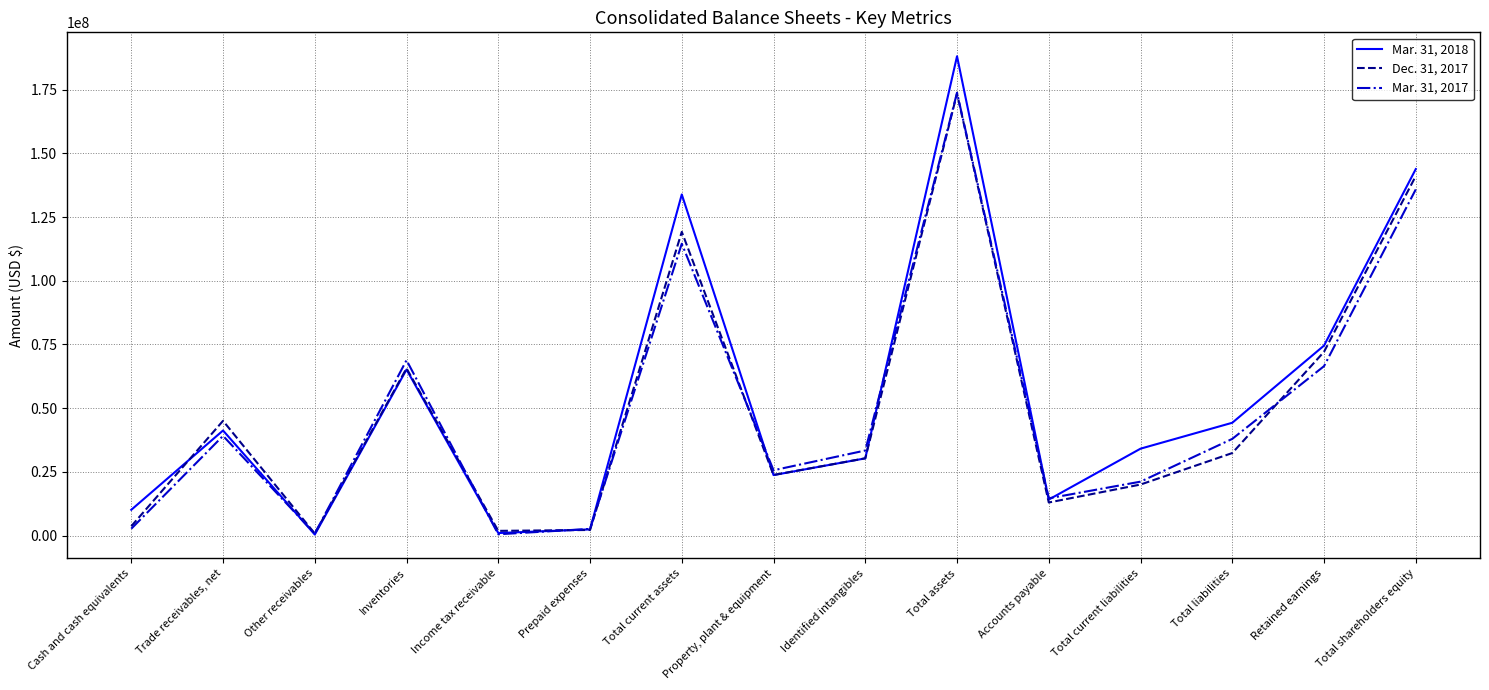

True or false: Mar. 31, 2017 has more than 2 interior local peaks.

True